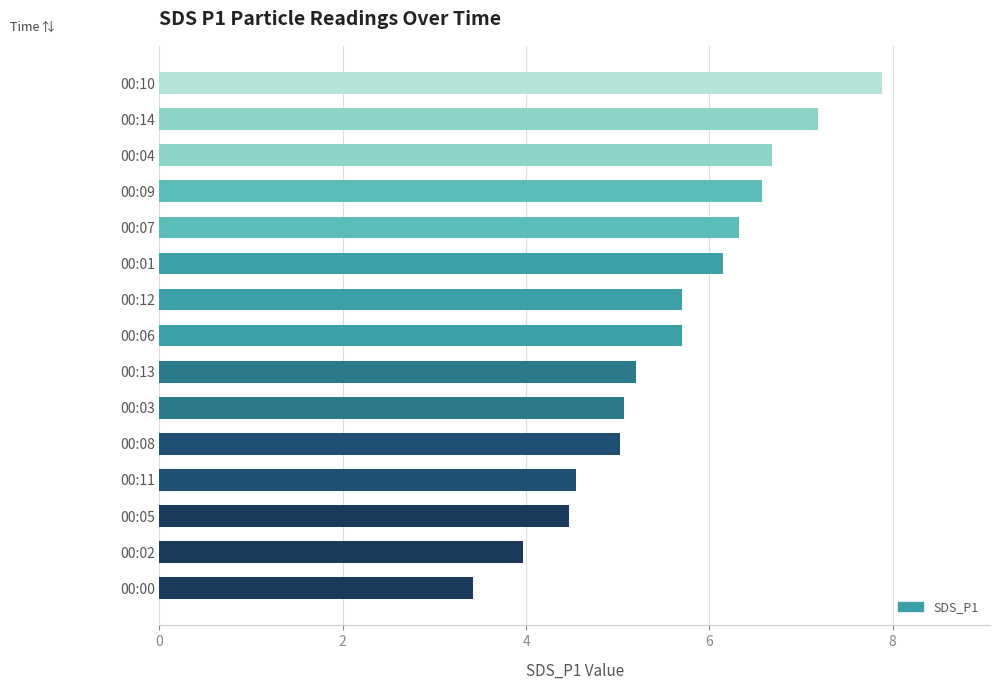

What is the average value?

5.6